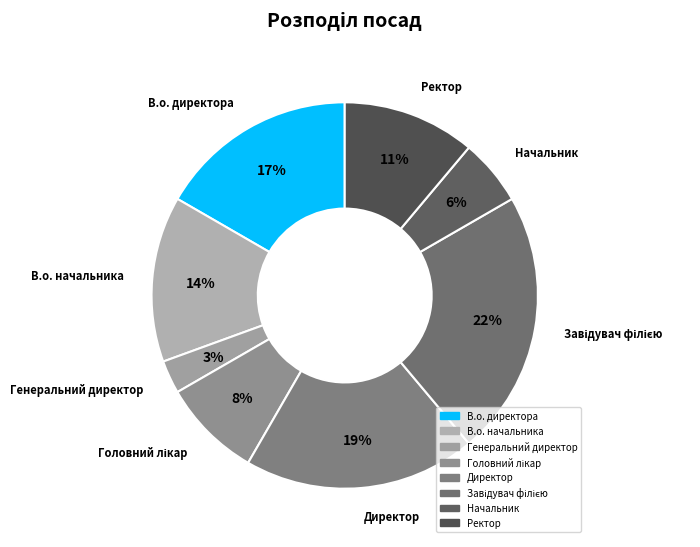

What percentage is the Ректор slice, to the nearest percent?

11%